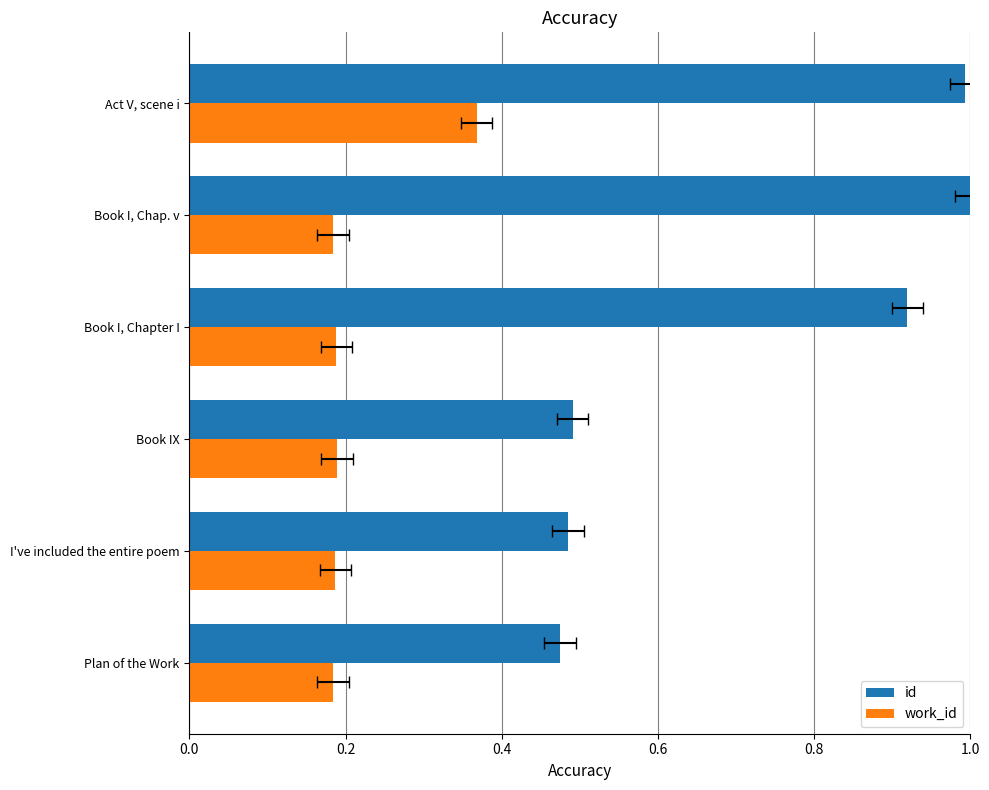

Is it true that work_id equals 0.3 at I've included the entire poem?

False